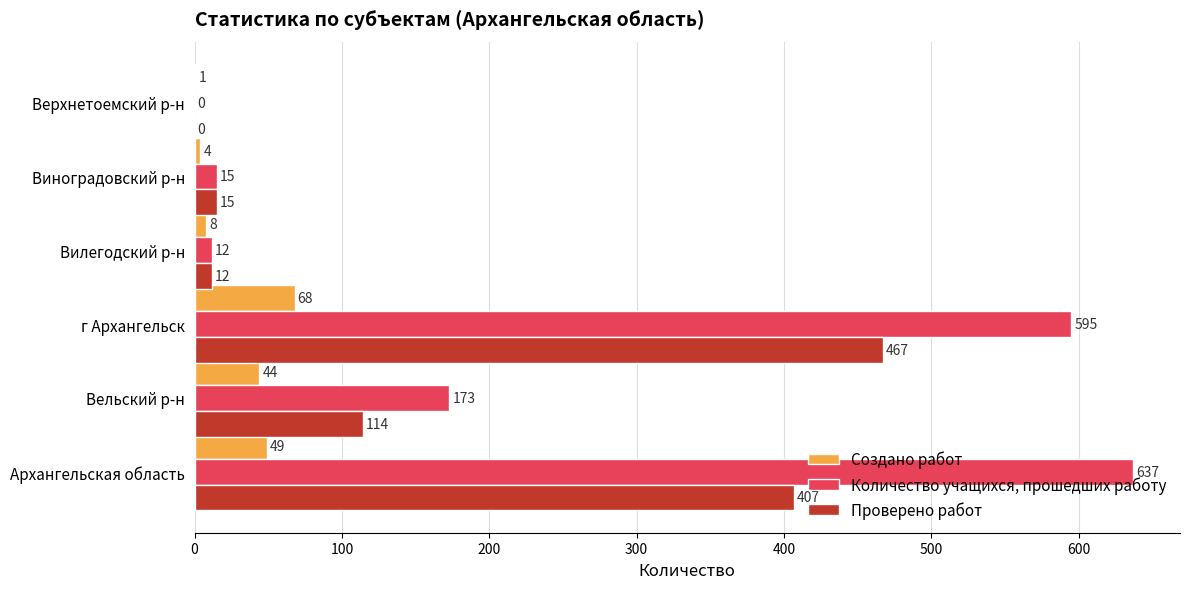

What is the greatest value displayed?

637